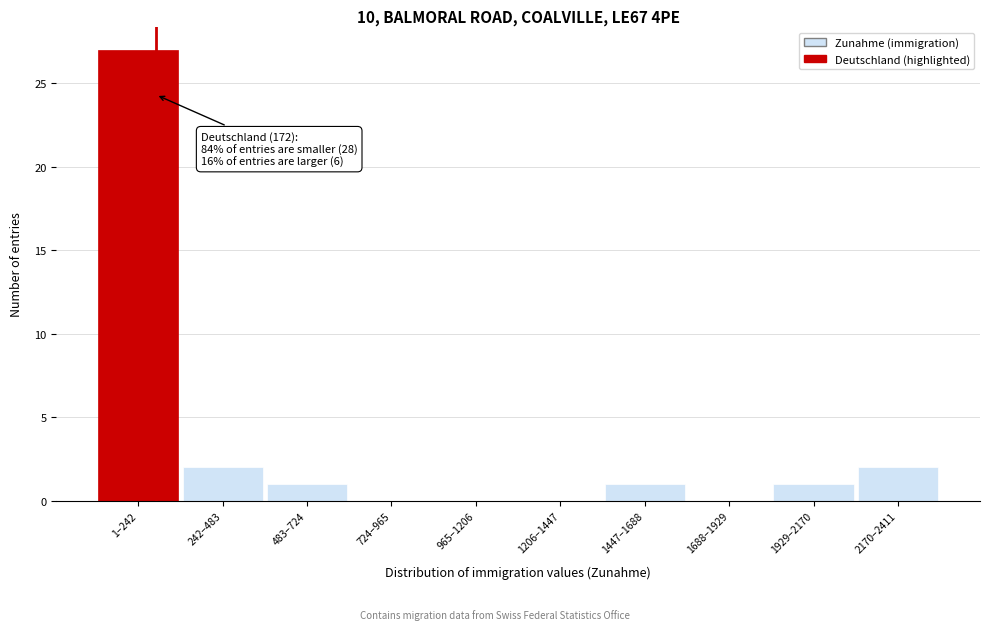

Reading right to left, list all the values displayed in this chart.

2170–2411=2	1929–2170=1	1688–1929=0	1447–1688=1	1206–1447=0	965–1206=0	724–965=0	483–724=1	242–483=2	1–242=27